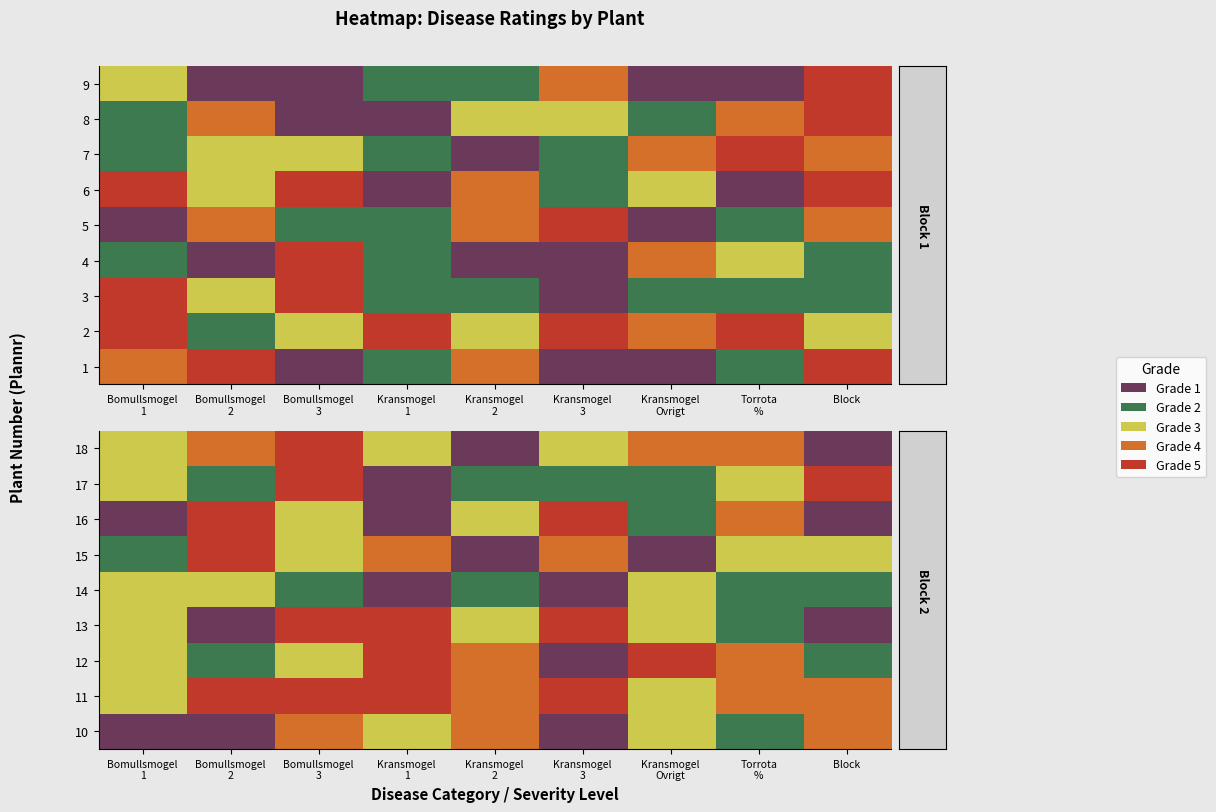

What is the difference between the 2 values at 3 and 2?

1